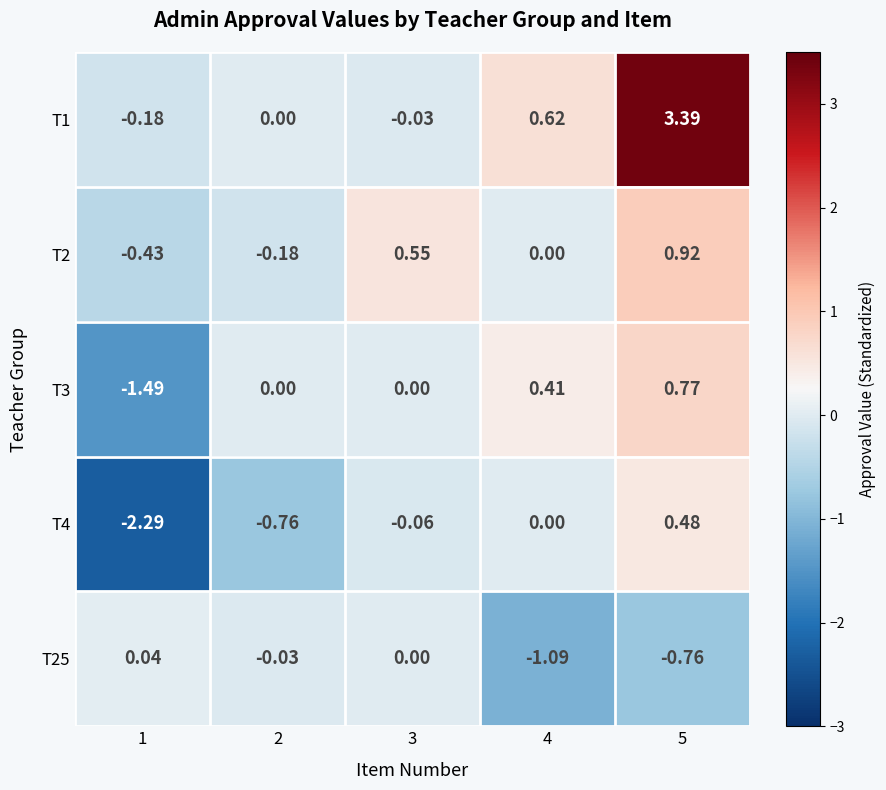

Is the value of T2 at 3 greater than the value of T3 at 5?

No